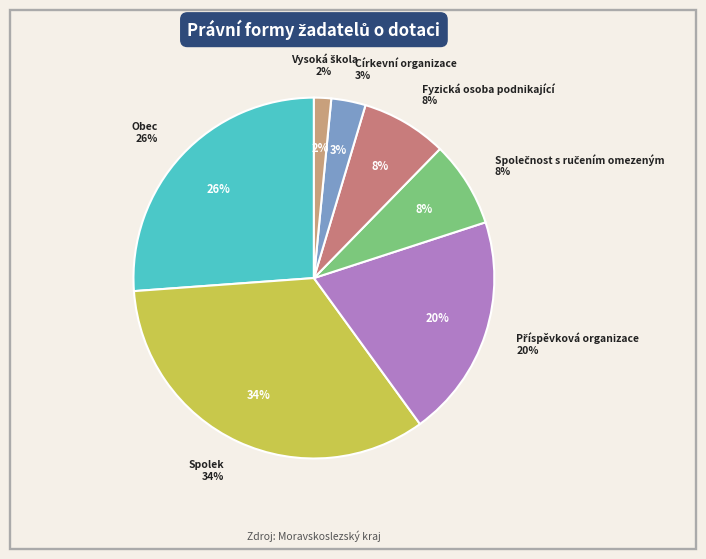

What is the largest slice in the pie chart?

Spolek